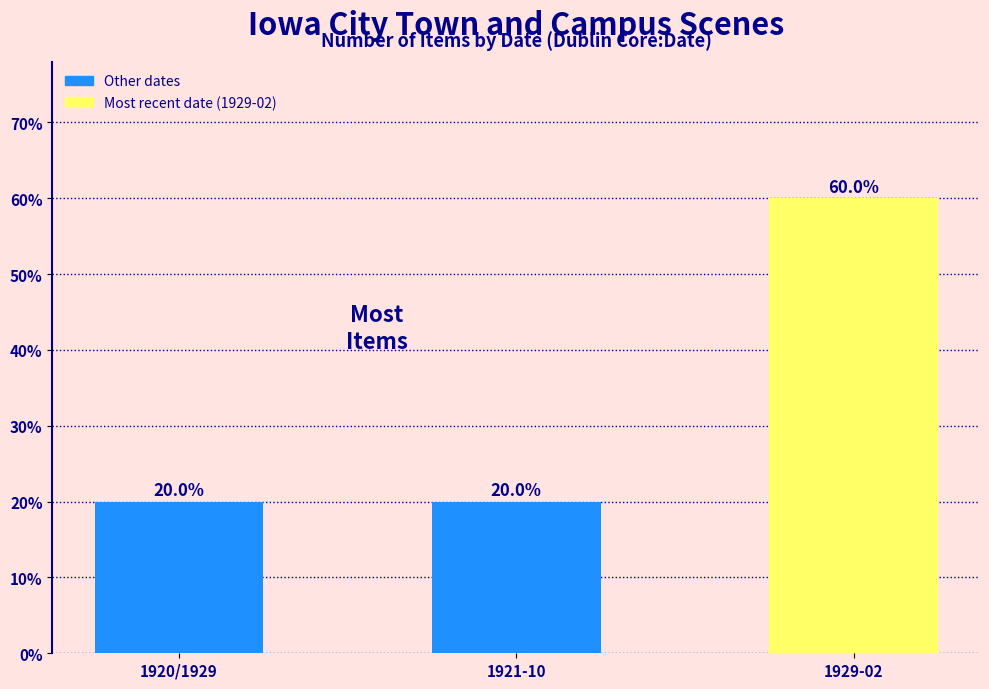

Reading left to right, transcribe all the data shown in this chart.

20	20	60